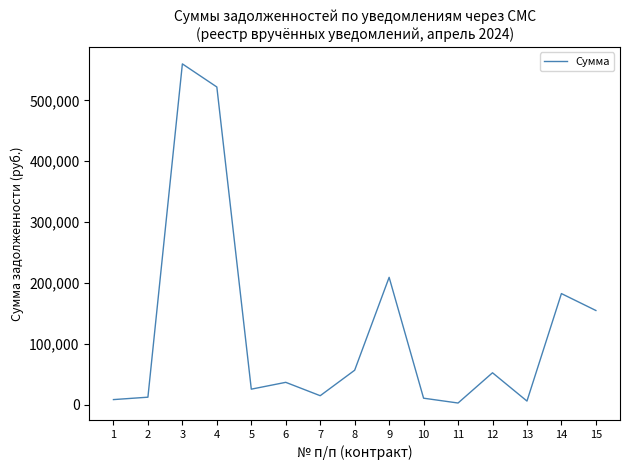

What is the difference between the maximum and minimum values?

557546.6